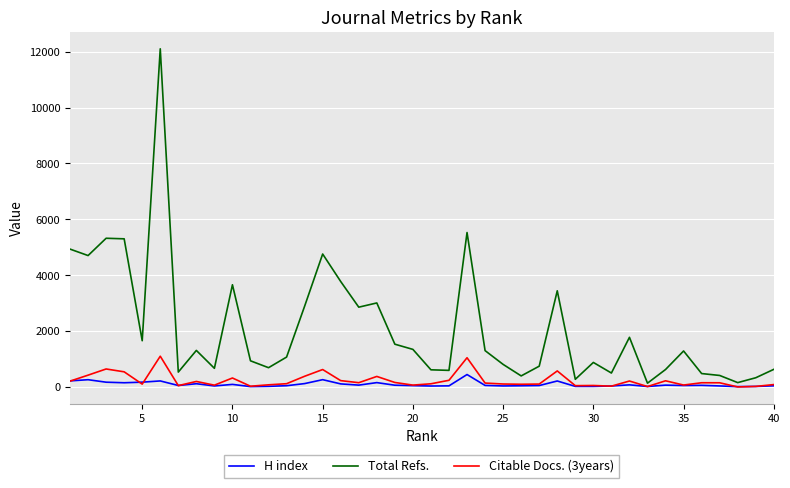

True or false: H index and Total Refs. intersect in this chart.

False